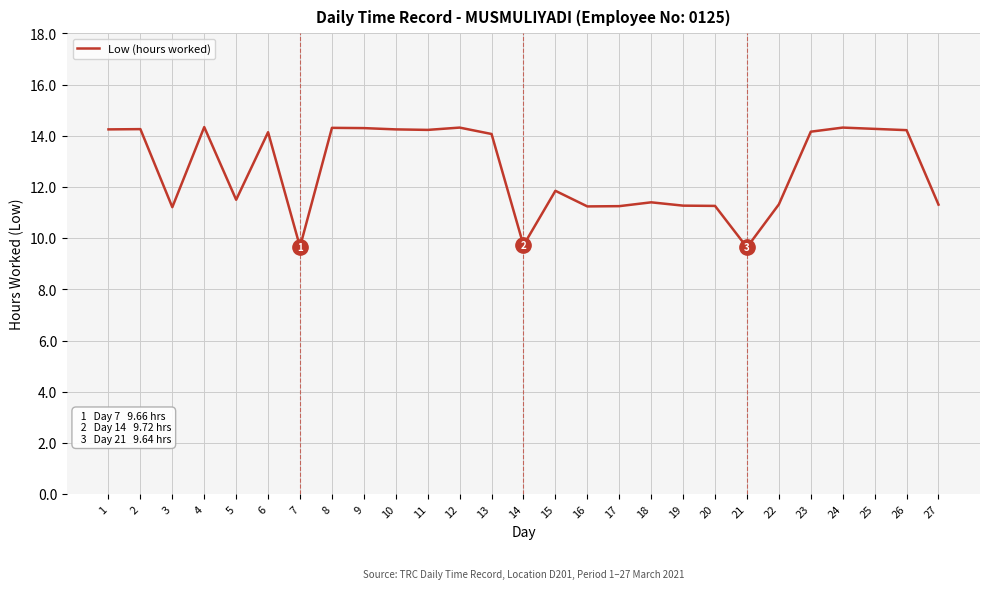

What is the difference between the values at 9 and 22?

3.0